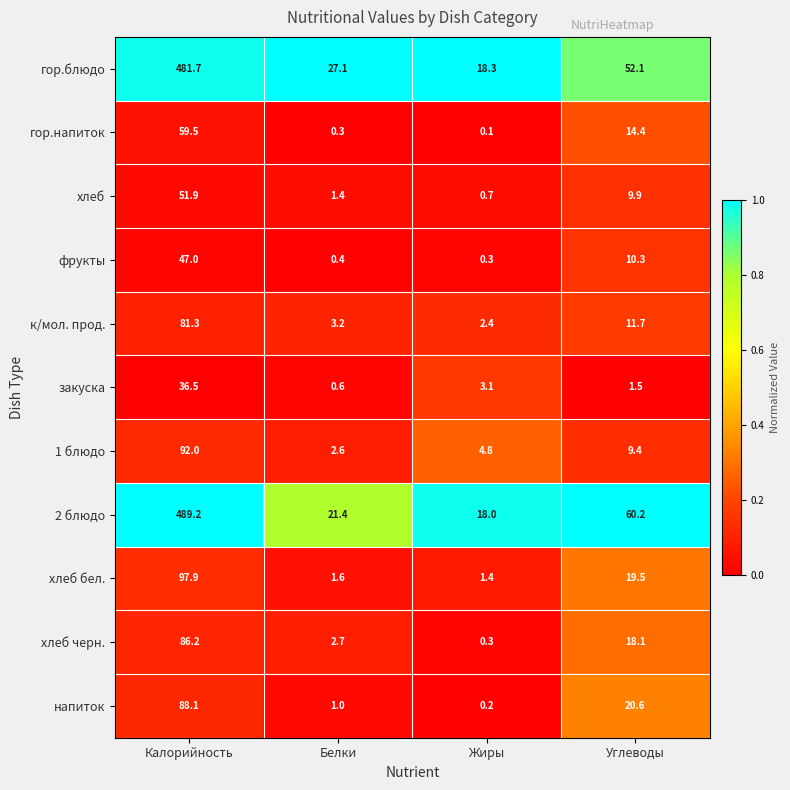

At Углеводы, list the series in order from smallest to largest.

закуска, 1 блюдо, хлеб, фрукты, к/мол. прод., гор.напиток, хлеб черн., хлеб бел., напиток, гор.блюдо, 2 блюдо